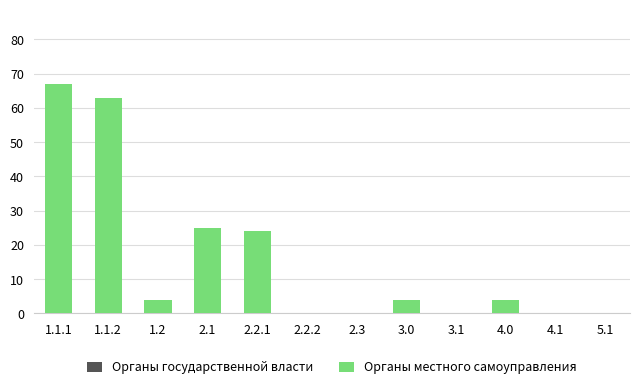

Between 2.1 and 1.1.1, which is larger?

1.1.1